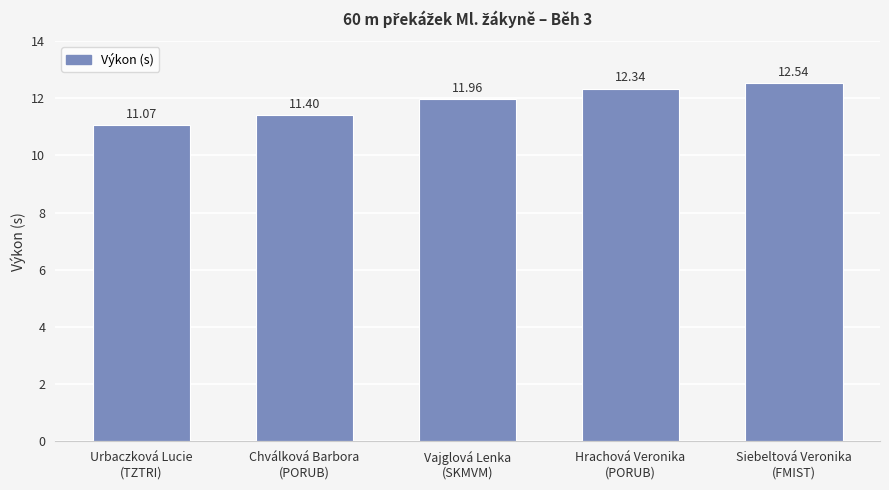

Reading right to left, extract all data points from this chart.

12.5	12.3	12.0	11.4	11.1